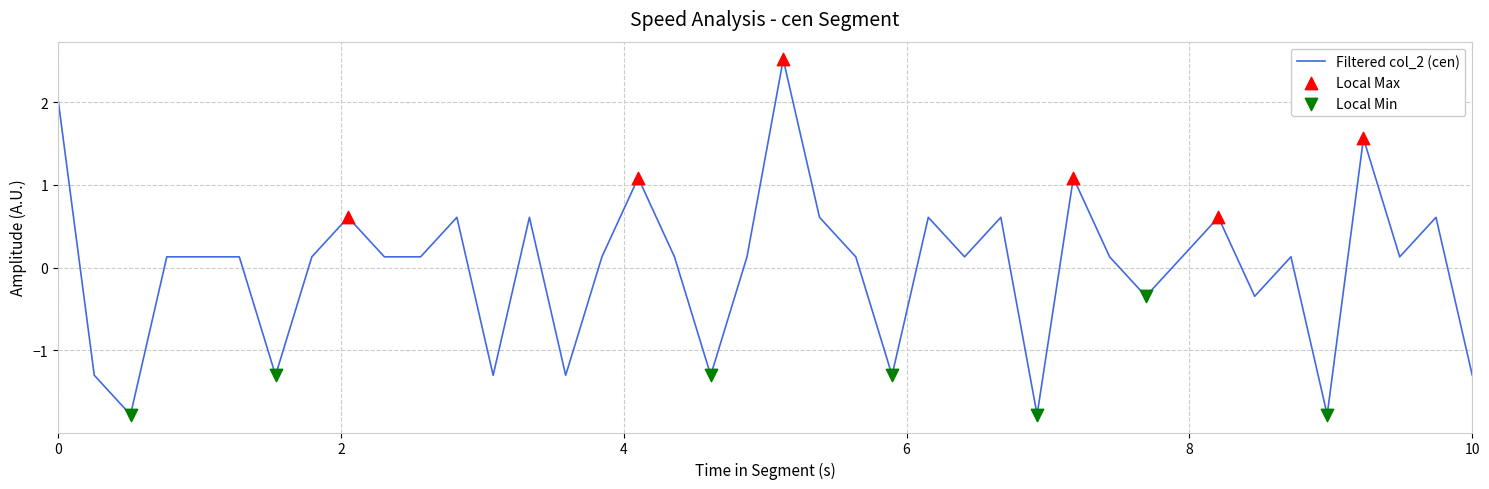

What is the minimum value shown in the chart?

-1.8